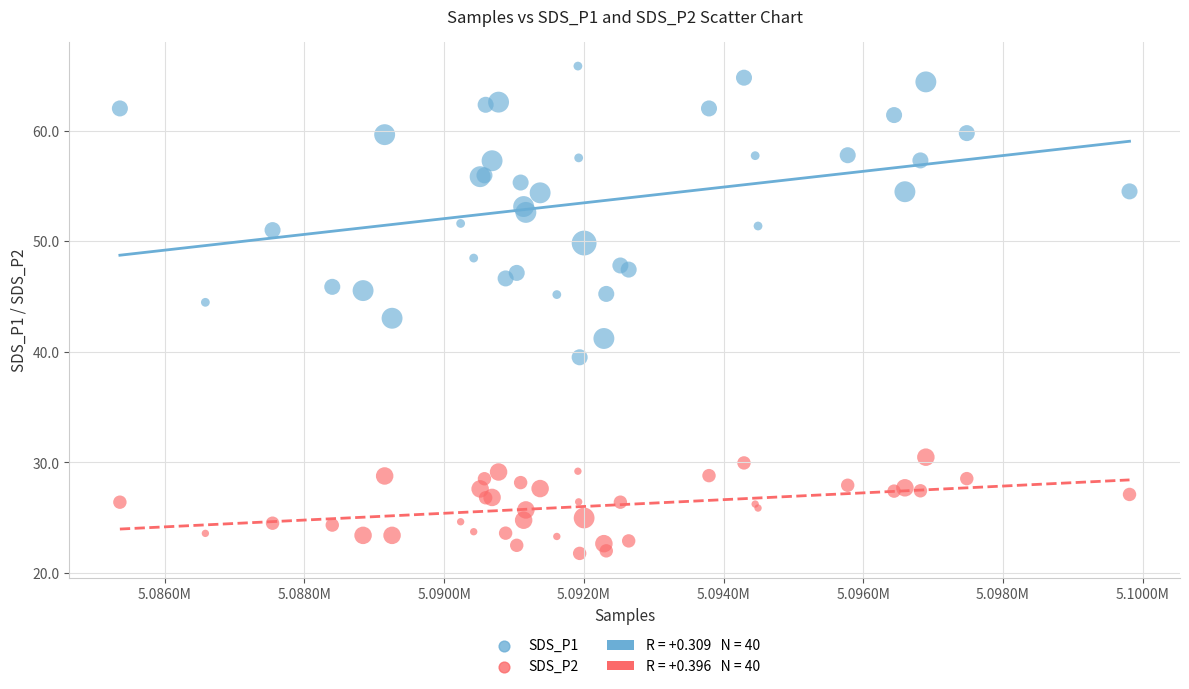

What is the X range (max minus min) for the scatter plot?

14456.0